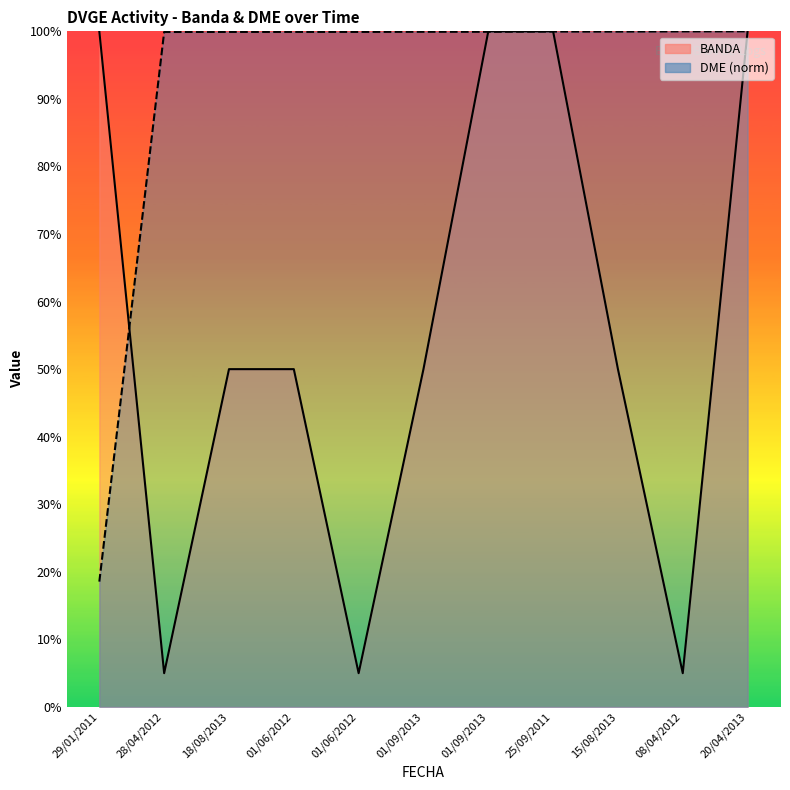

At which label is DME closest to 59?

29/01/2011